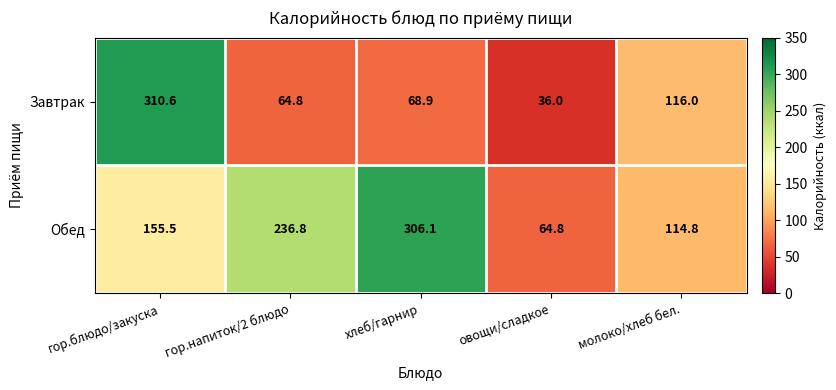

What is the difference between the maximum and minimum values in the Завтрак series?

274.6